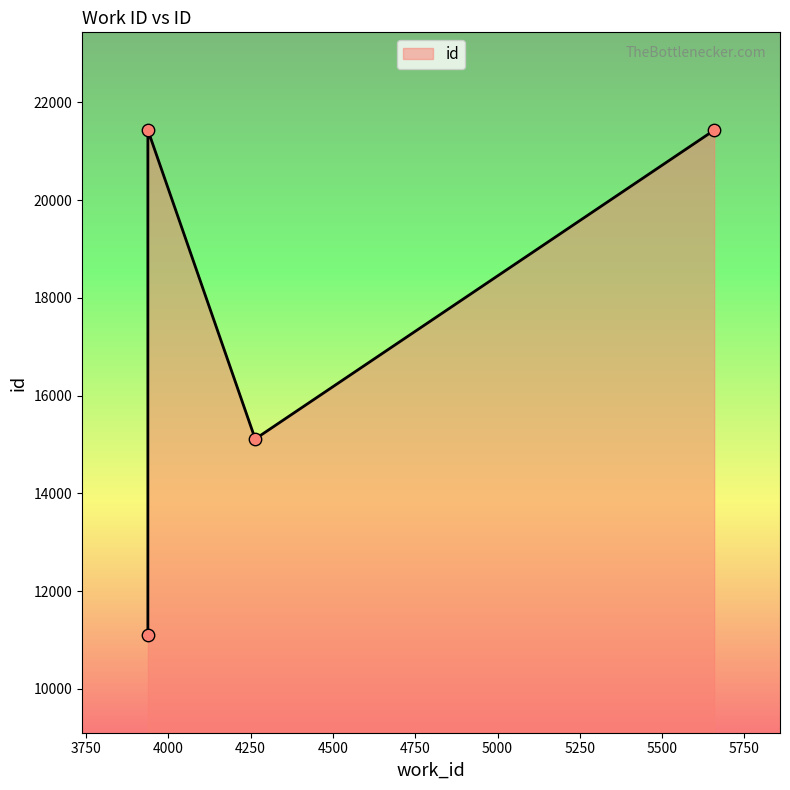

What is the change in value from 3938_a to 3938_b?

+10332